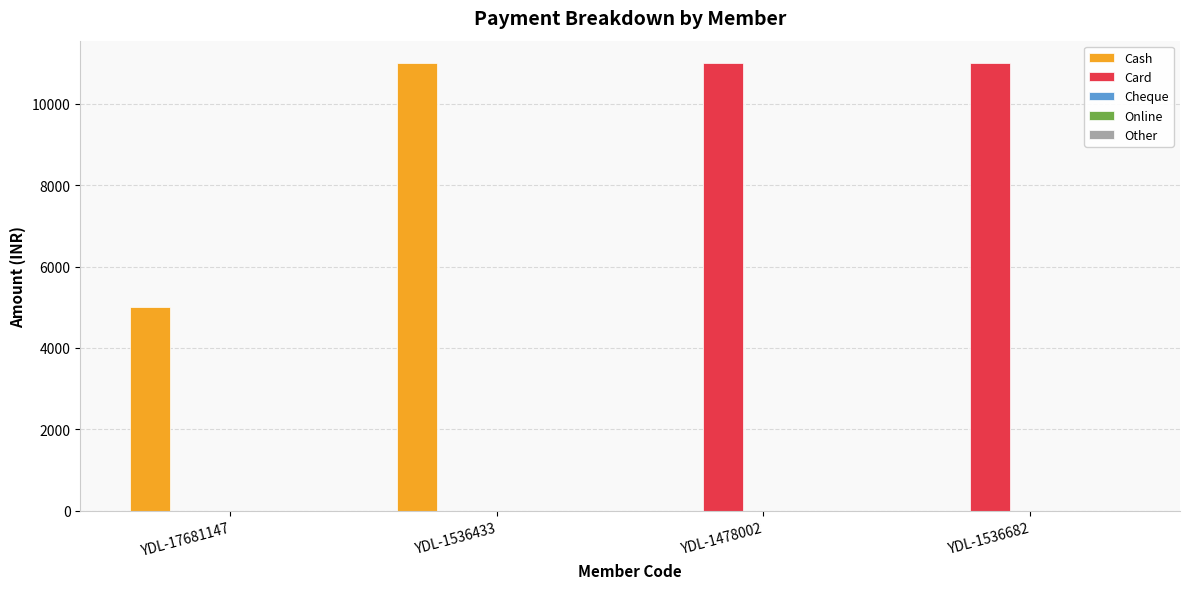

What is the total value across all series at YDL-1536433?

11000